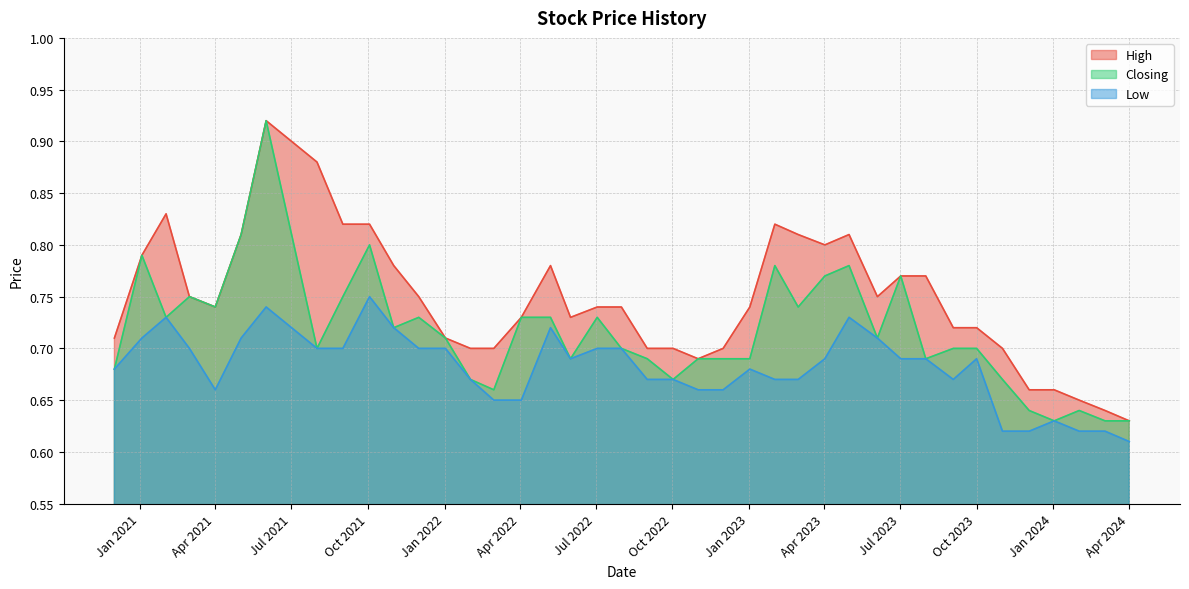

How many interior local peaks does the Closing series have?

10